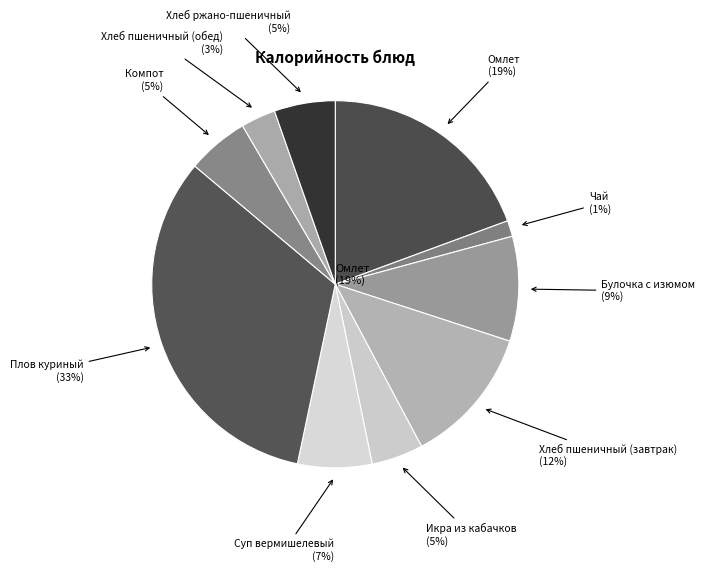

What percentage do Плов куриный and Хлеб ржано-пшеничный together represent?

38.2%